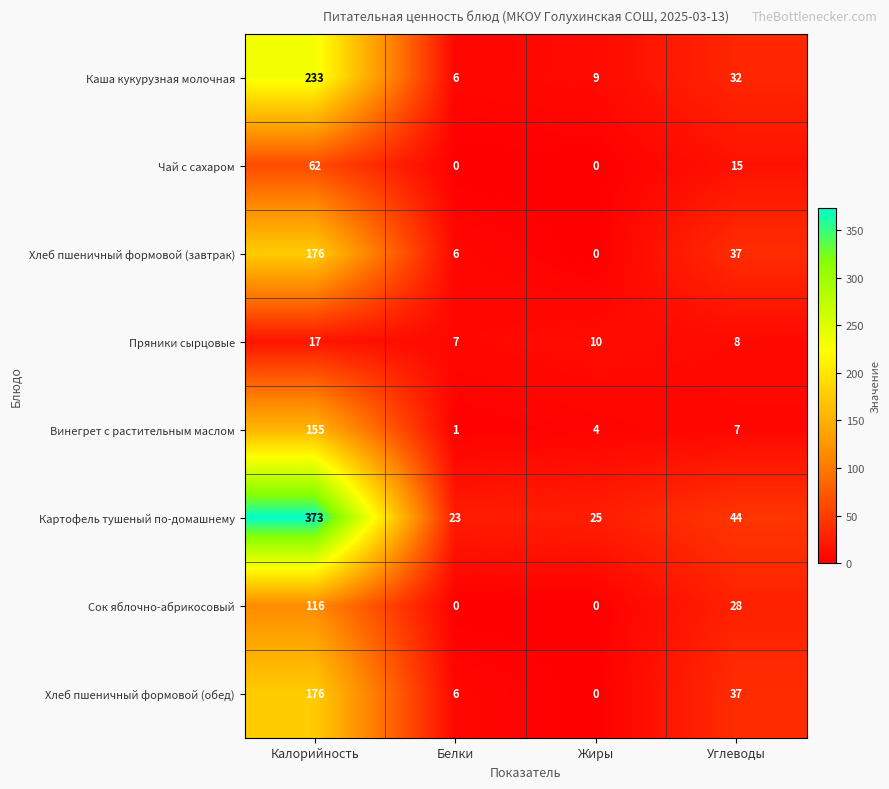

Which series has the largest total across all categories?

Картофель тушеный по-домашнему